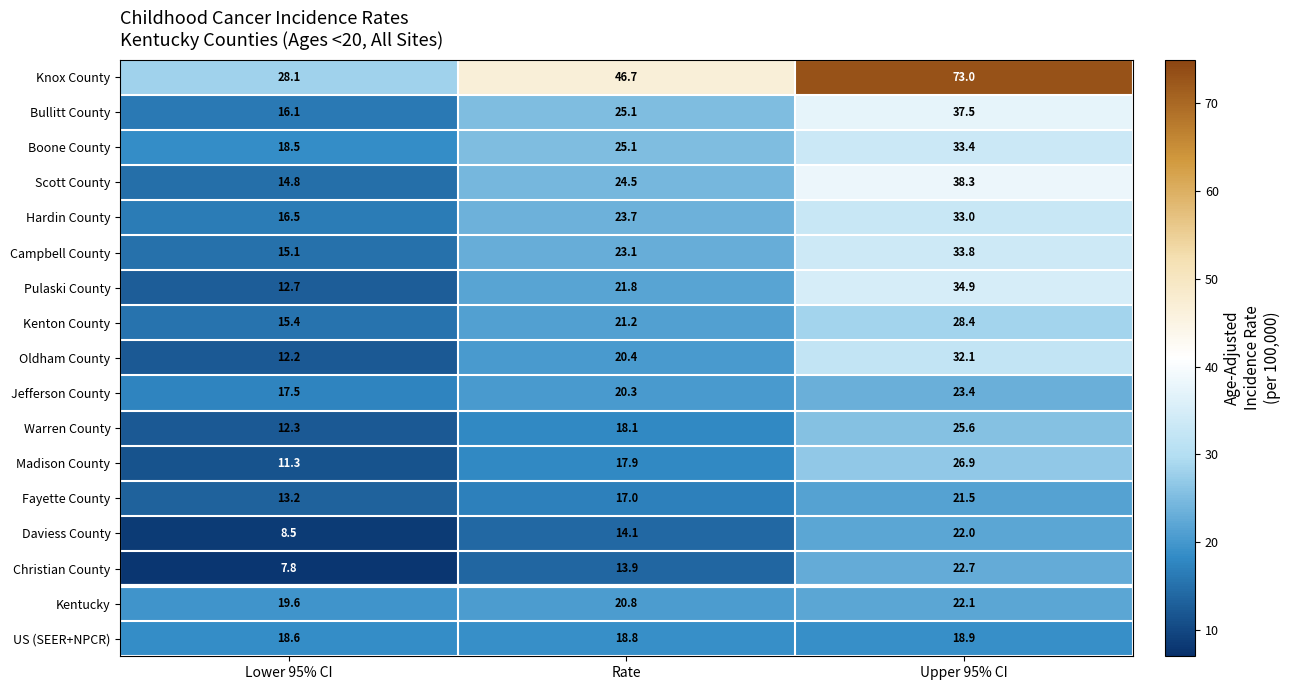

At how many categories does at least one series exceed 41?

2